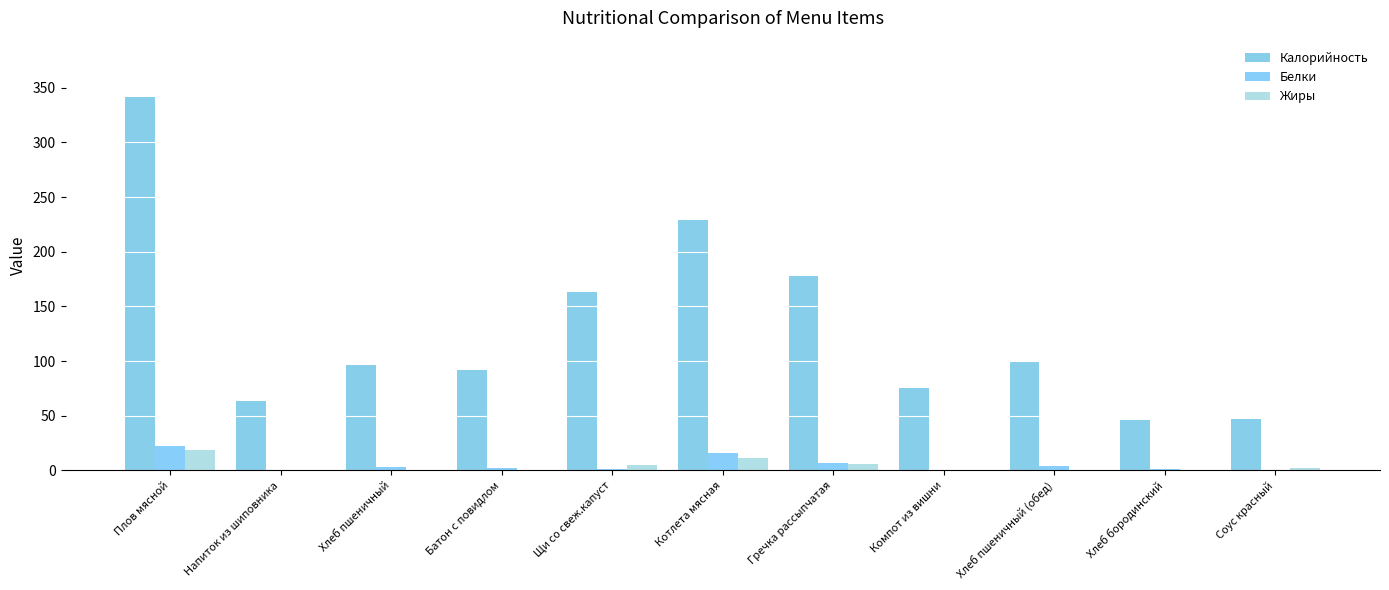

Are the bars grouped side by side (vs. stacked)?

Yes